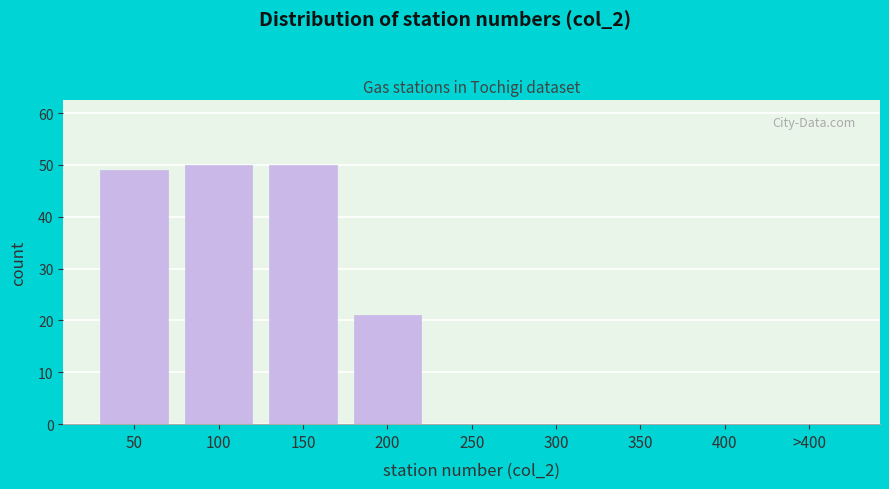

Reading left to right, list all the values displayed in this chart.

50=49	100=50	150=50	200=21	250=0	300=0	350=0	400=0	>400=0